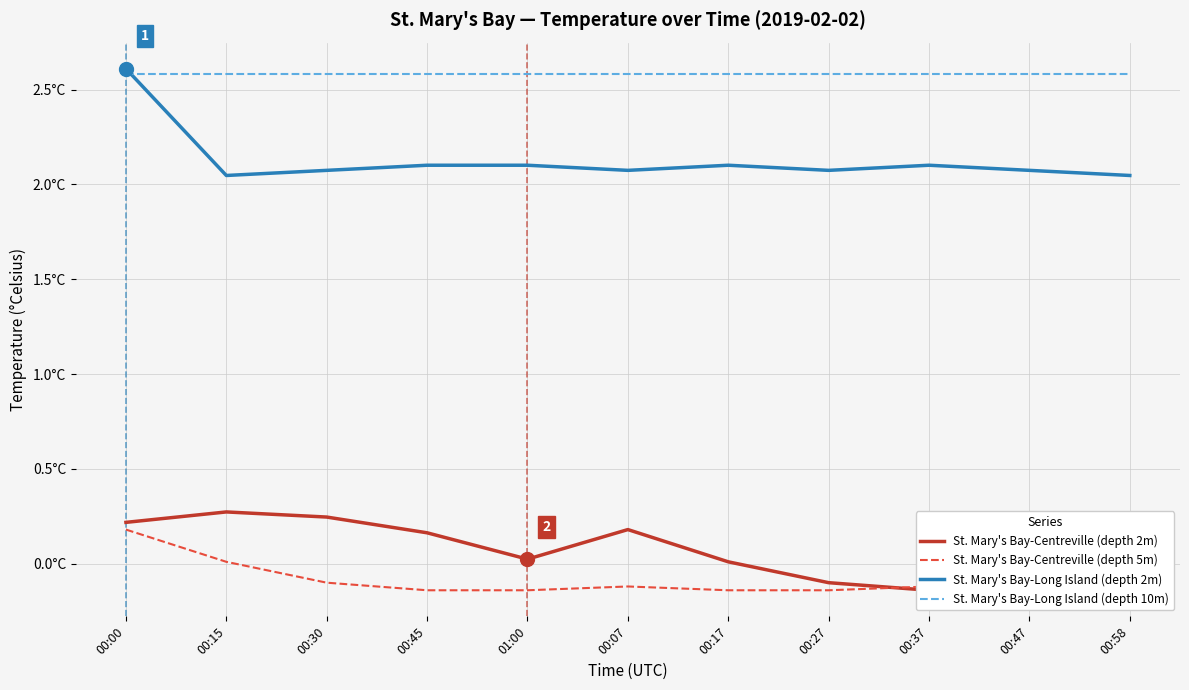

What is the label of the 3rd point from the right?

00:37